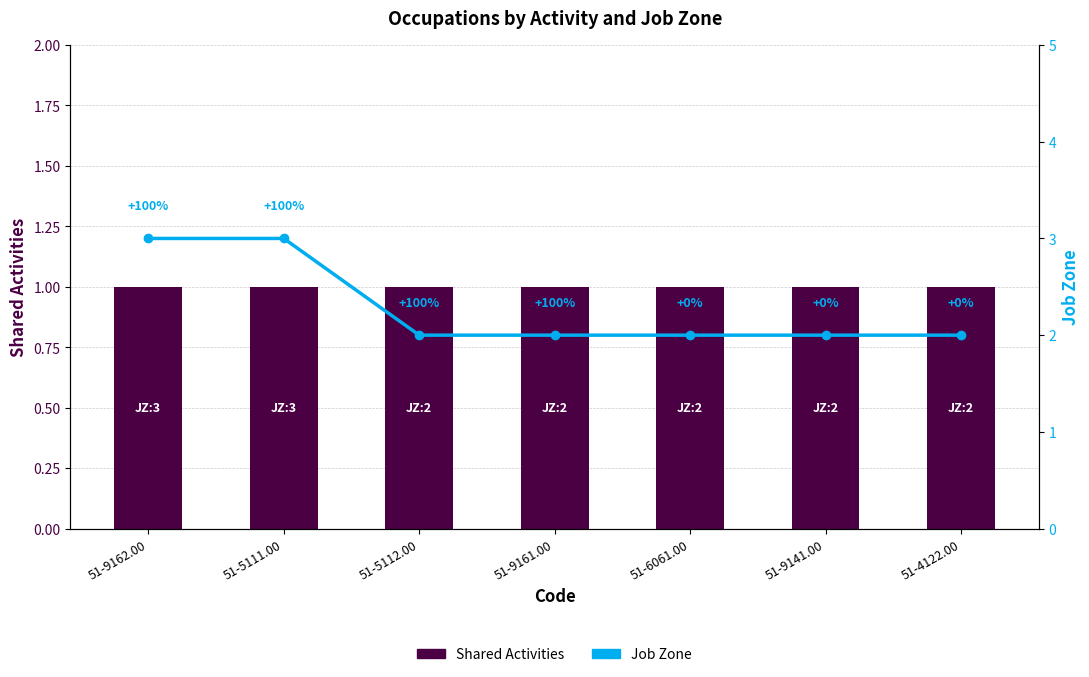

What is the spread (max minus min) of values at 51-5112.00?

1